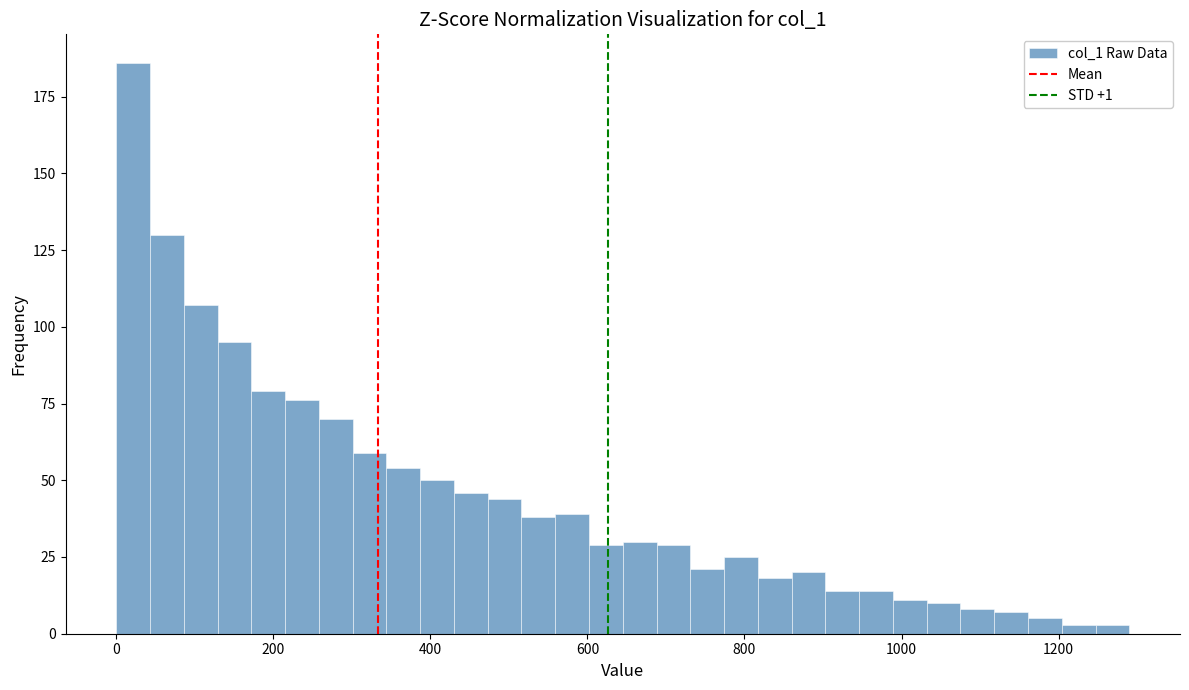

Around what value on the x-axis is the tallest bar? Give the approximate position of its centre, as read against the axis.

20